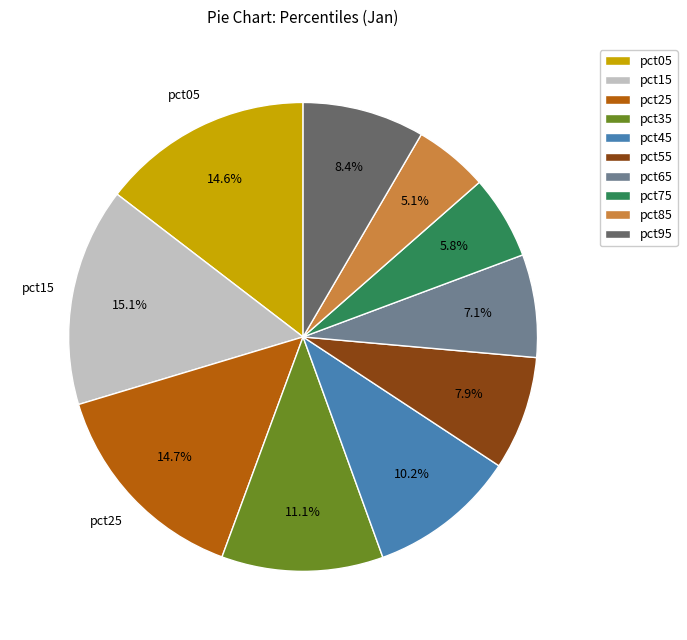

To the nearest percent, what is the difference between the pct35 and pct45 slice percentages?

1%